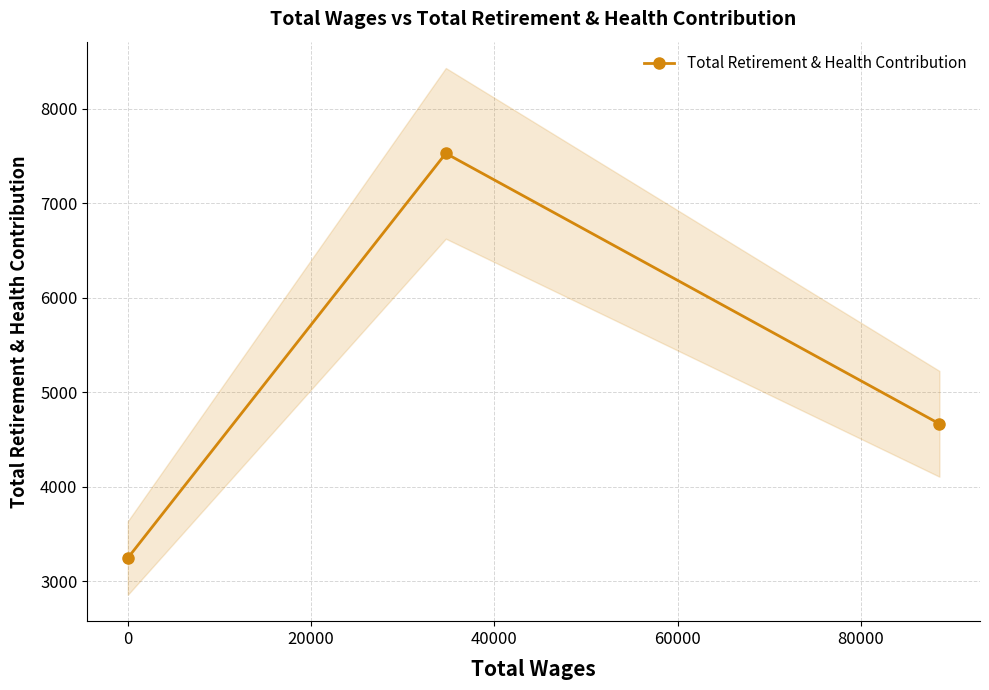

What is the lowest value of the Total Retirement & Health Contribution series?

3245